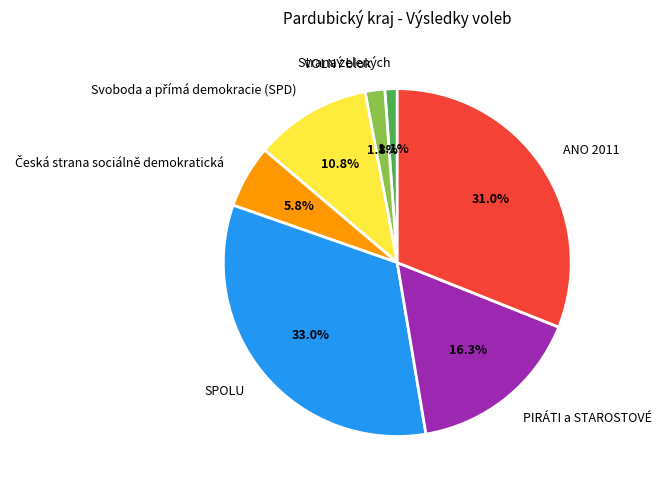

Which slice is the smallest?

Strana zelených